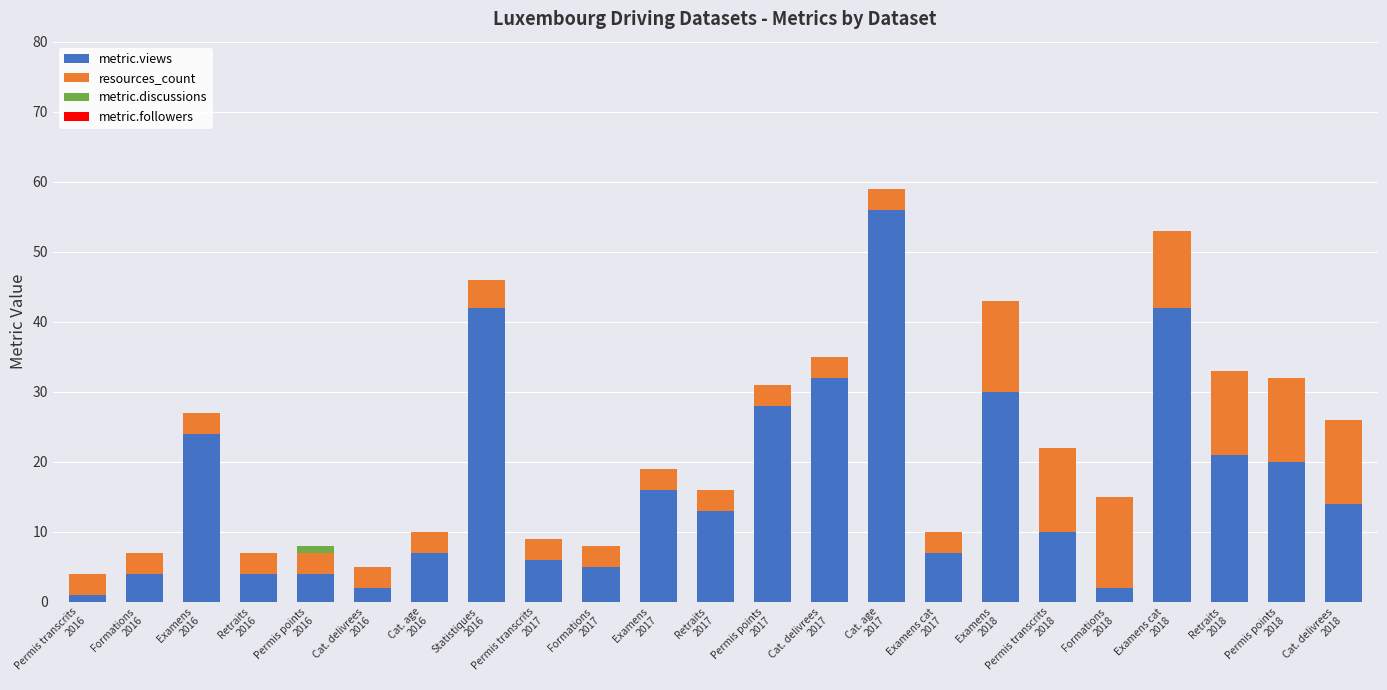

What is the highest value of the metric.views series?

56